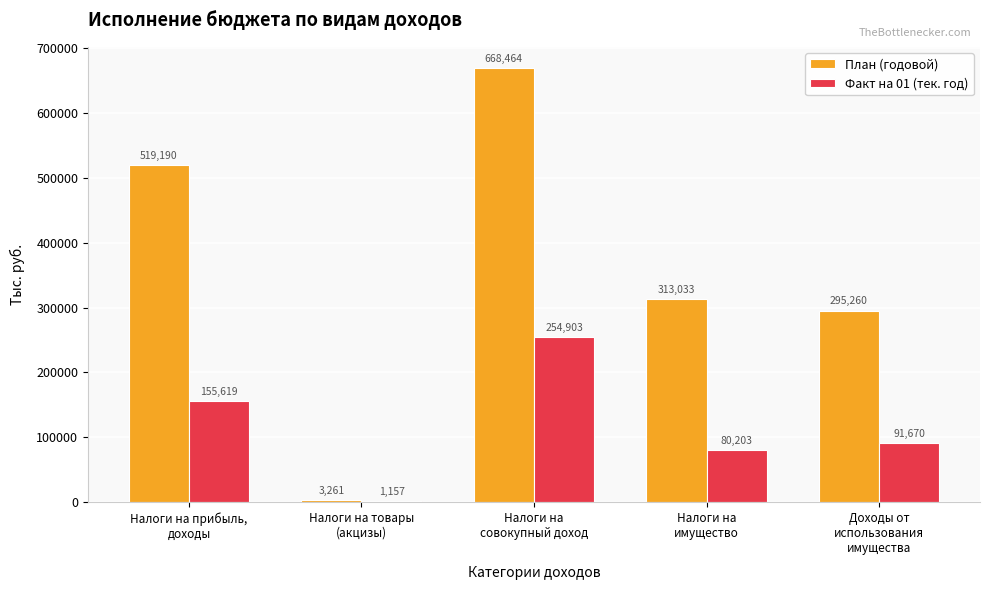

What is the maximum value shown in the chart?

668463.6